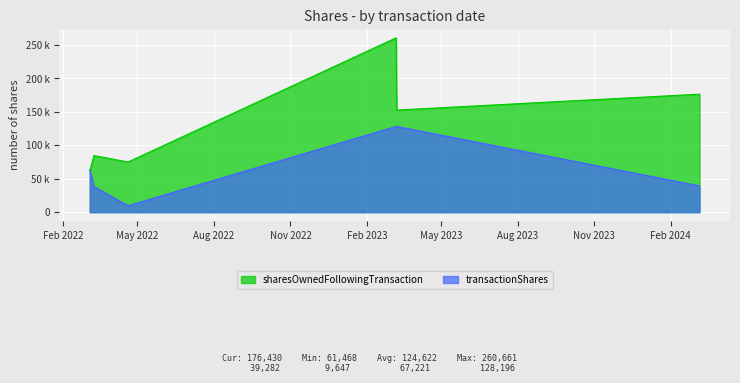

What is the total value across all series at 2022-04-19 16:01:43?

84647